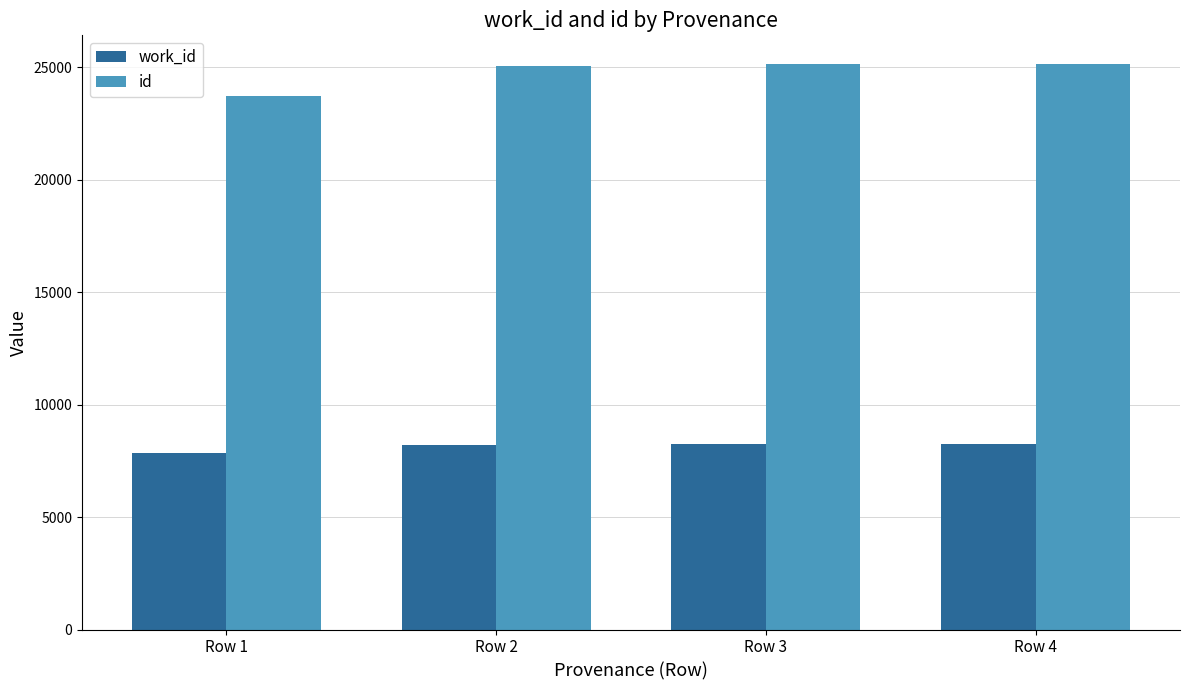

At Row 2, list the series in order from largest to smallest.

id, work_id